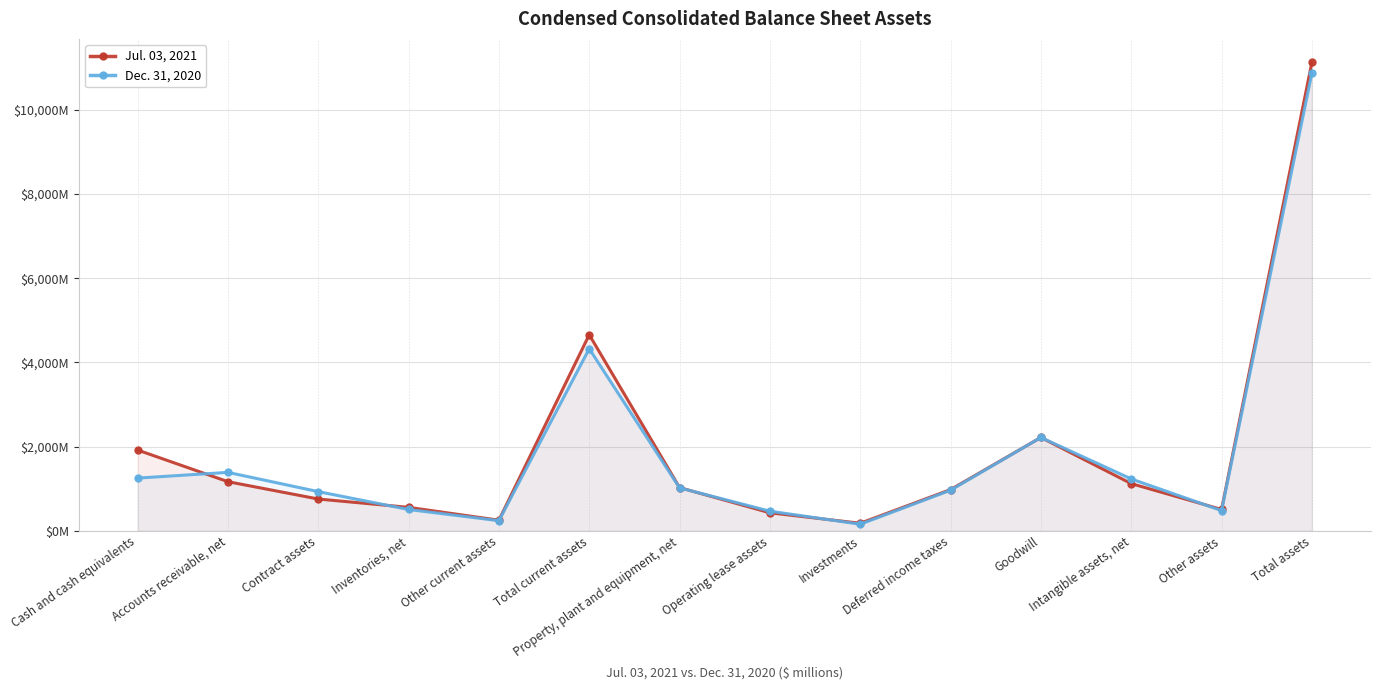

Which has a higher value, Property, plant and equipment, net or Other assets?

Property, plant and equipment, net